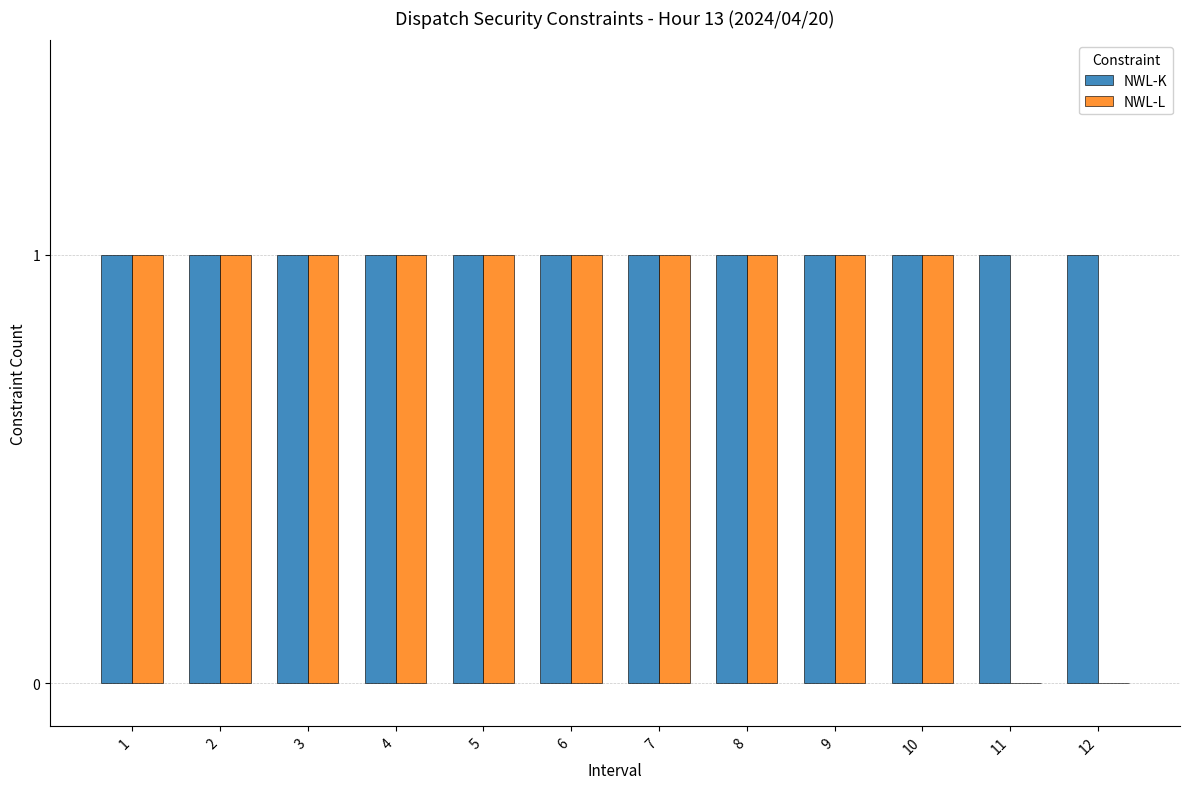

How many distinct data groups are displayed?

2